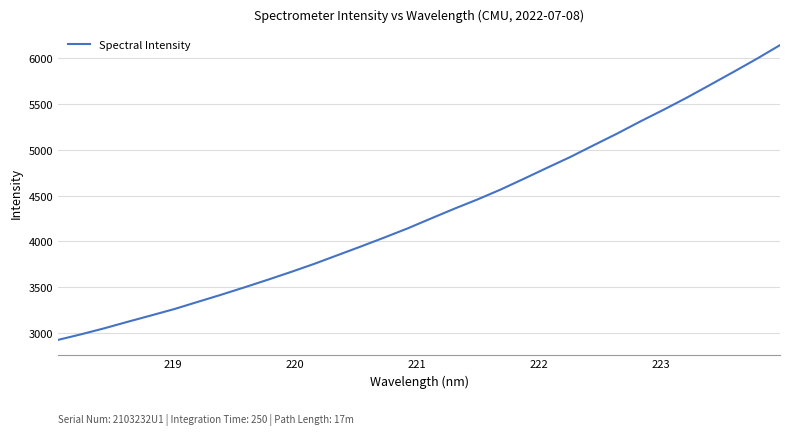

Count the number of data series in this chart.

1